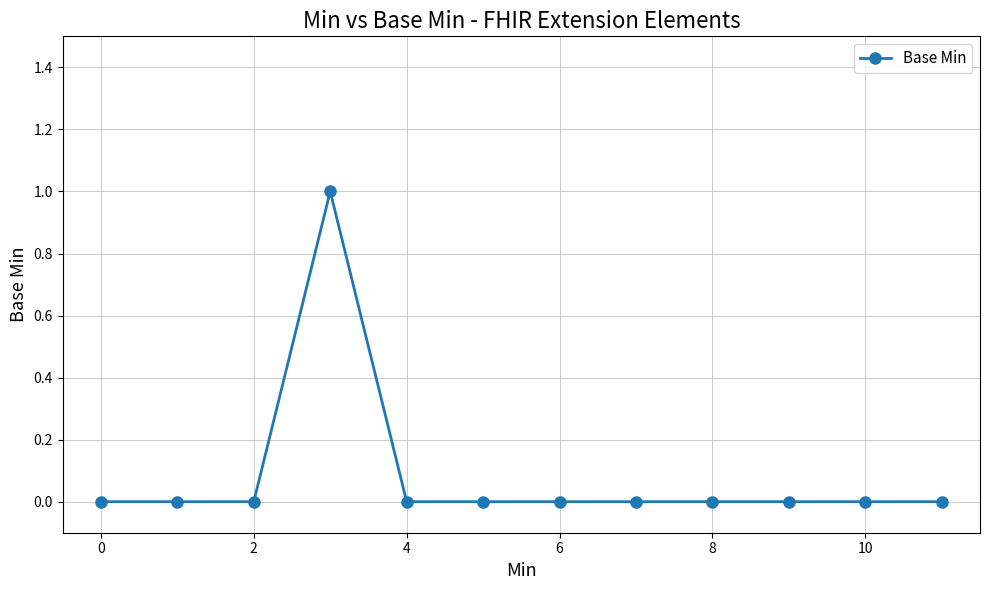

Count the number of categories in the chart.

12